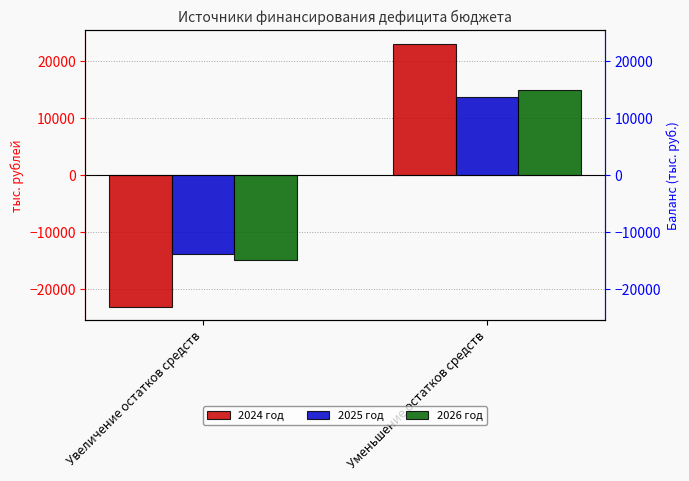

True or false: 2024 год has a value of -23098.3 at Увеличение остатков средств.

True